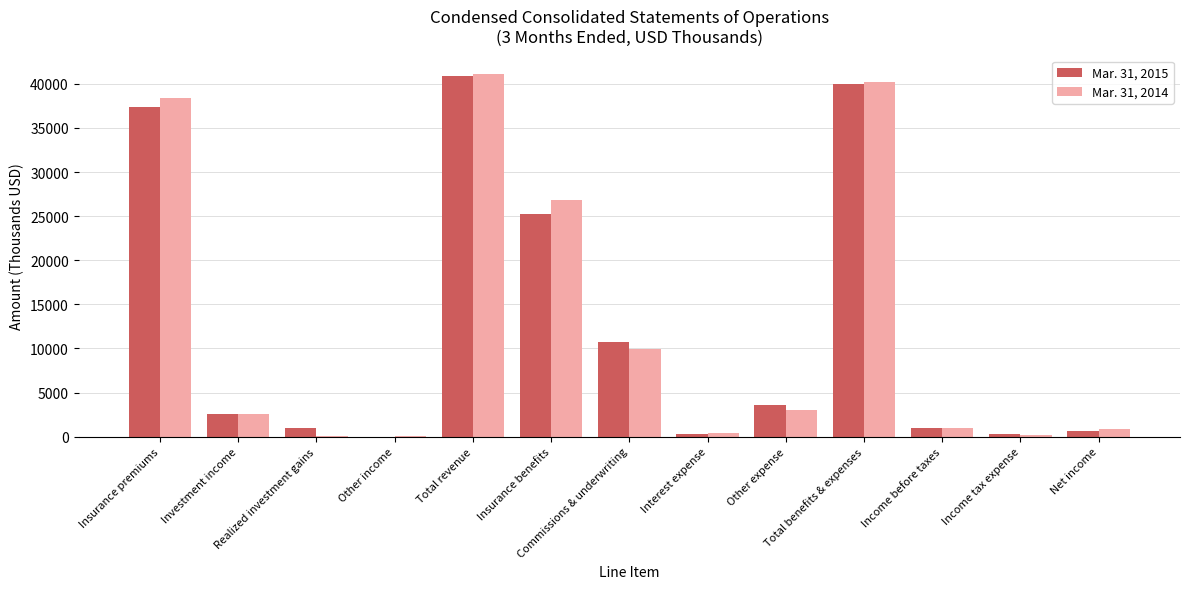

What is the maximum value shown in the chart?

41160